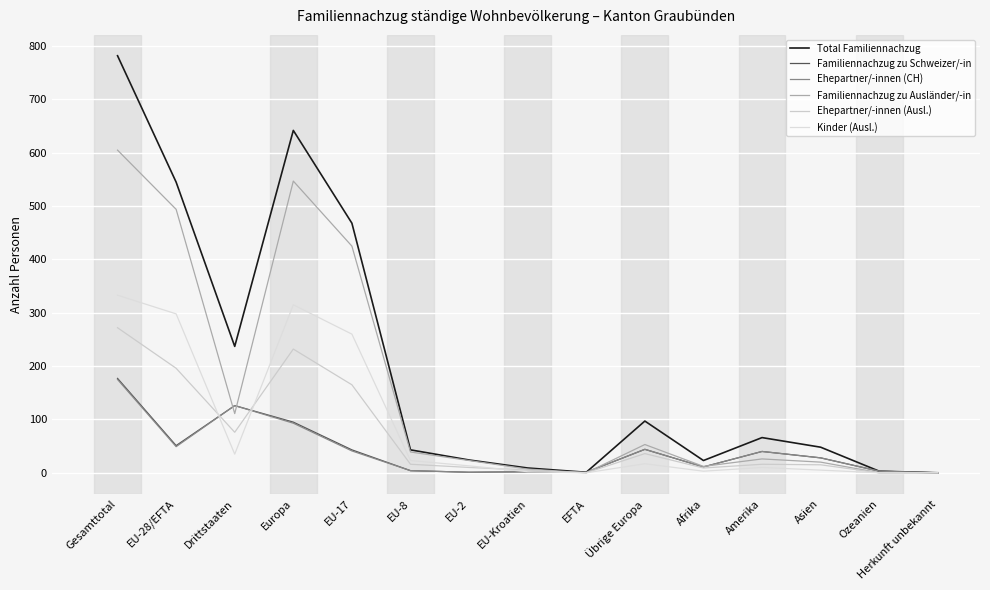

Reading right to left, transcribe all the data shown in this chart.

Total Familiennachzug: Herkunft unbekannt=0	Ozeanien=3	Asien=48	Amerika=66	Afrika=23	Übrige Europa=97	EFTA=1	EU-Kroatien=9	EU-2=24	EU-8=43	EU-17=468	Europa=642	Drittstaaten=237	EU-28/EFTA=545	Gesamttotal=782
Familiennachzug zu Schweizer/-in: Herkunft unbekannt=0	Ozeanien=3	Asien=28	Amerika=40	Afrika=11	Übrige Europa=44	EFTA=1	EU-Kroatien=2	EU-2=1	EU-8=4	EU-17=43	Europa=95	Drittstaaten=126	EU-28/EFTA=51	Gesamttotal=177
Ehepartner/-innen (CH): Herkunft unbekannt=0	Ozeanien=3	Asien=28	Amerika=40	Afrika=11	Übrige Europa=44	EFTA=1	EU-Kroatien=2	EU-2=1	EU-8=4	EU-17=41	Europa=93	Drittstaaten=126	EU-28/EFTA=49	Gesamttotal=175
Familiennachzug zu Ausländer/-in: Herkunft unbekannt=0	Ozeanien=0	Asien=20	Amerika=26	Afrika=12	Übrige Europa=53	EFTA=0	EU-Kroatien=7	EU-2=23	EU-8=39	EU-17=425	Europa=547	Drittstaaten=111	EU-28/EFTA=494	Gesamttotal=605
Ehepartner/-innen (Ausl.): Herkunft unbekannt=0	Ozeanien=0	Asien=15	Amerika=16	Afrika=9	Übrige Europa=36	EFTA=0	EU-Kroatien=5	EU-2=10	EU-8=16	EU-17=165	Europa=232	Drittstaaten=76	EU-28/EFTA=196	Gesamttotal=272
Kinder (Ausl.): Herkunft unbekannt=0	Ozeanien=0	Asien=5	Amerika=10	Afrika=3	Übrige Europa=17	EFTA=0	EU-Kroatien=2	EU-2=13	EU-8=23	EU-17=260	Europa=315	Drittstaaten=35	EU-28/EFTA=298	Gesamttotal=333